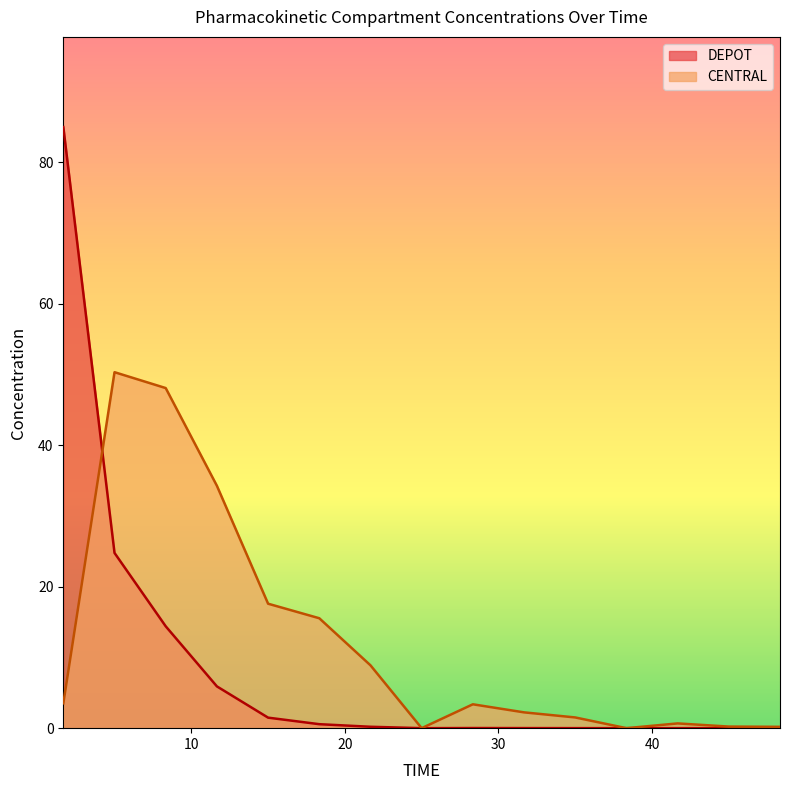

What are all the series names shown in the legend?

DEPOT, CENTRAL